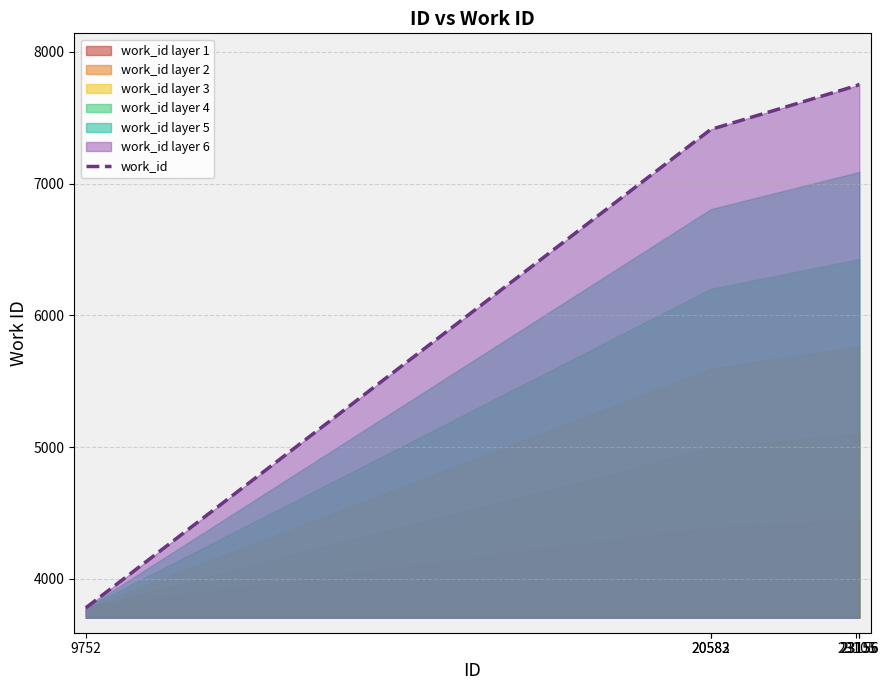

At which category does the chart reach its minimum across all series?

9752